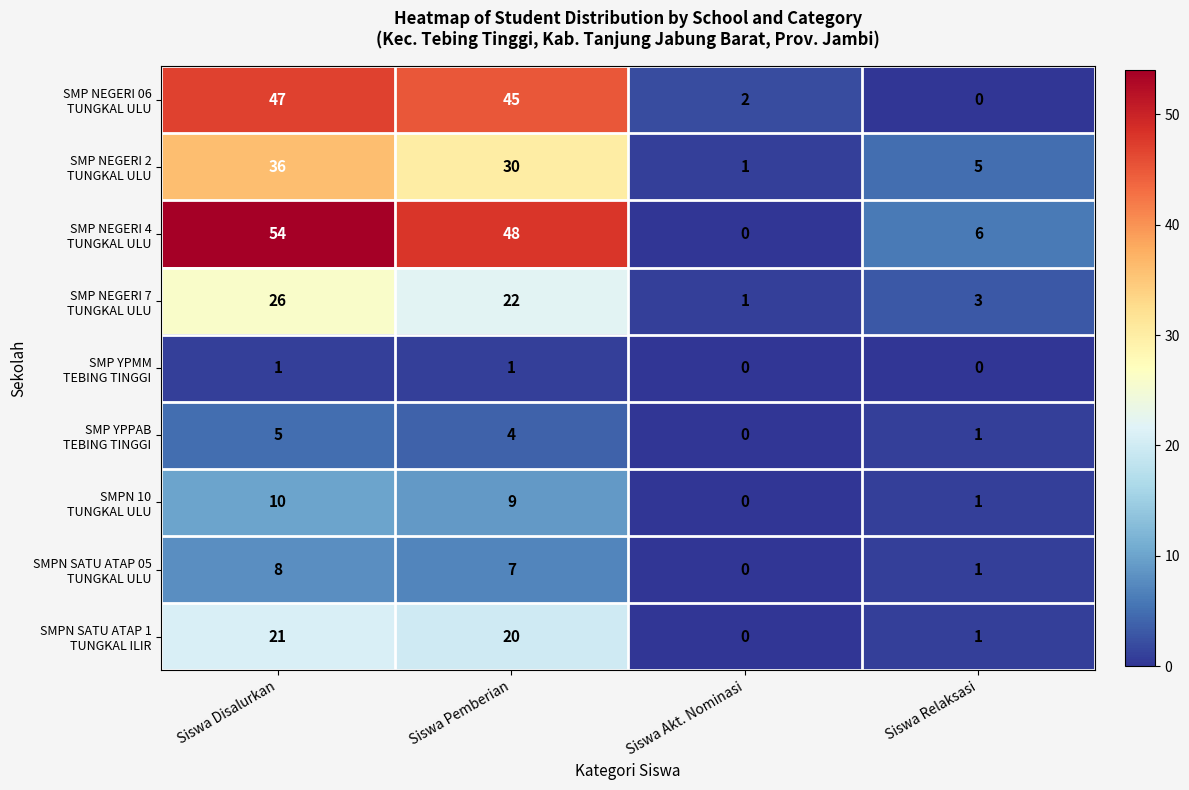

What is the total value across all series at Siswa Disalurkan?

208